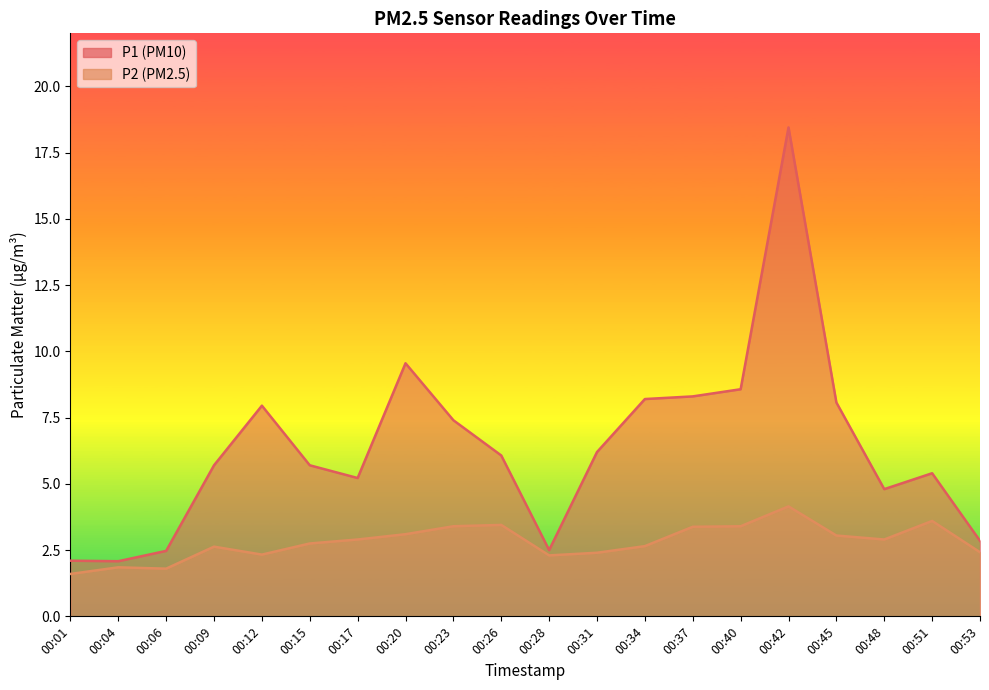

What is the average value of the P1 series?

6.4